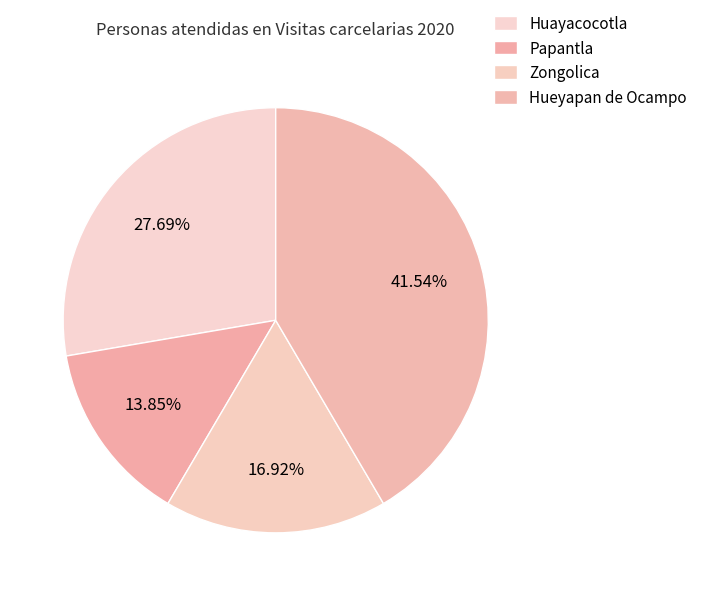

Count the number of slices in the pie.

4